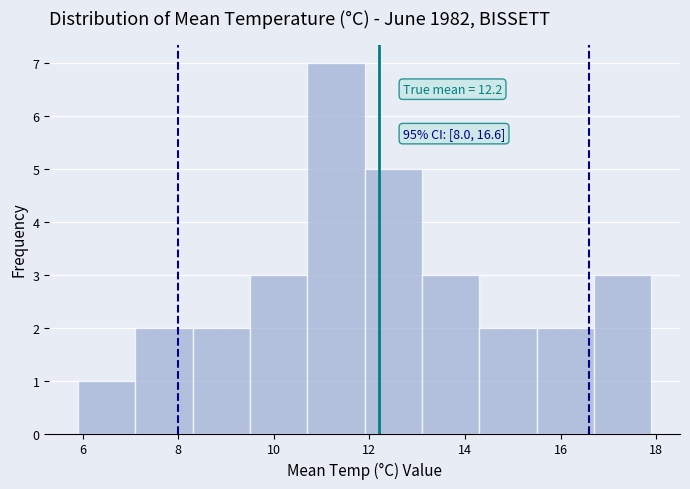

Over which range of the x-axis is the bar tallest?

10.7 to 11.9